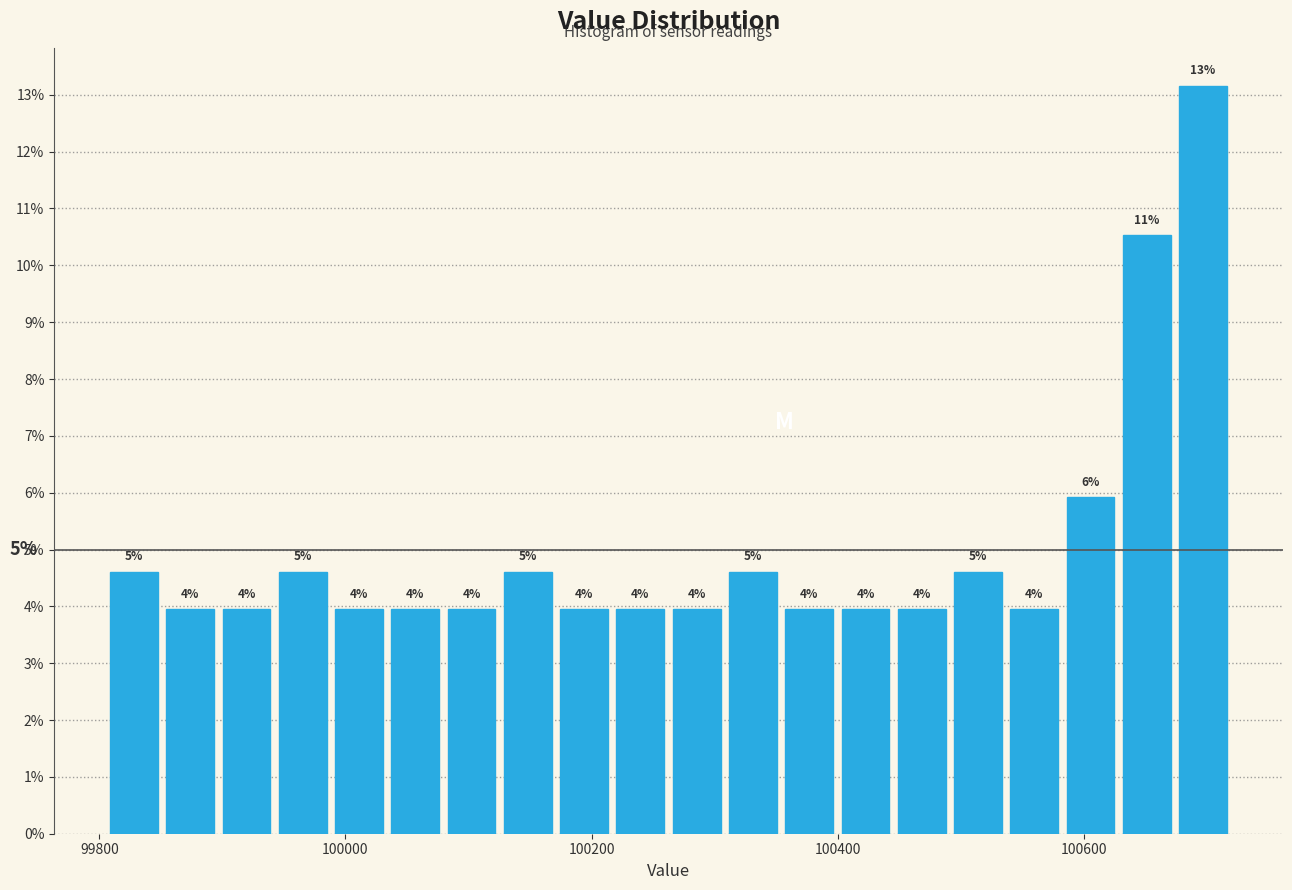

Around what value on the x-axis is the tallest bar? Give the approximate position of its centre, as read against the axis.

100700